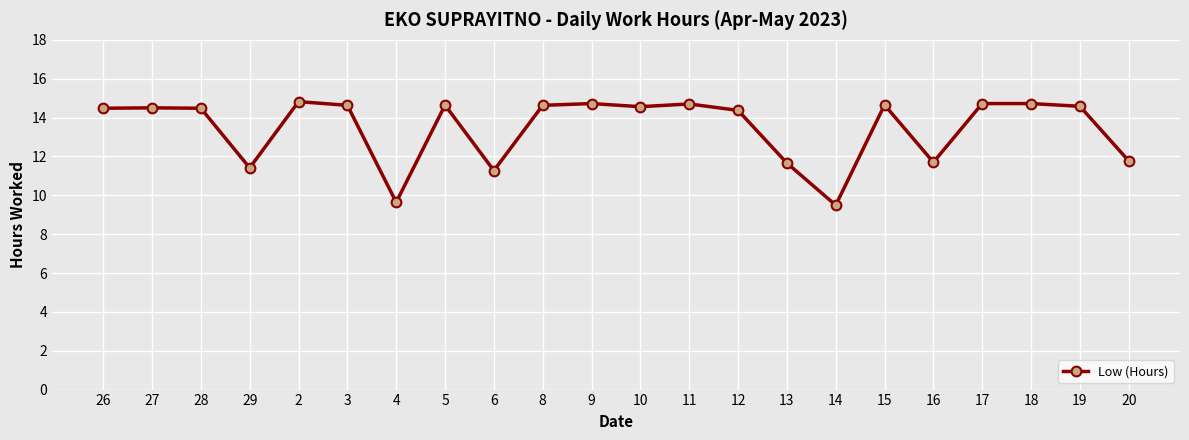

How many data points does each series have?

22